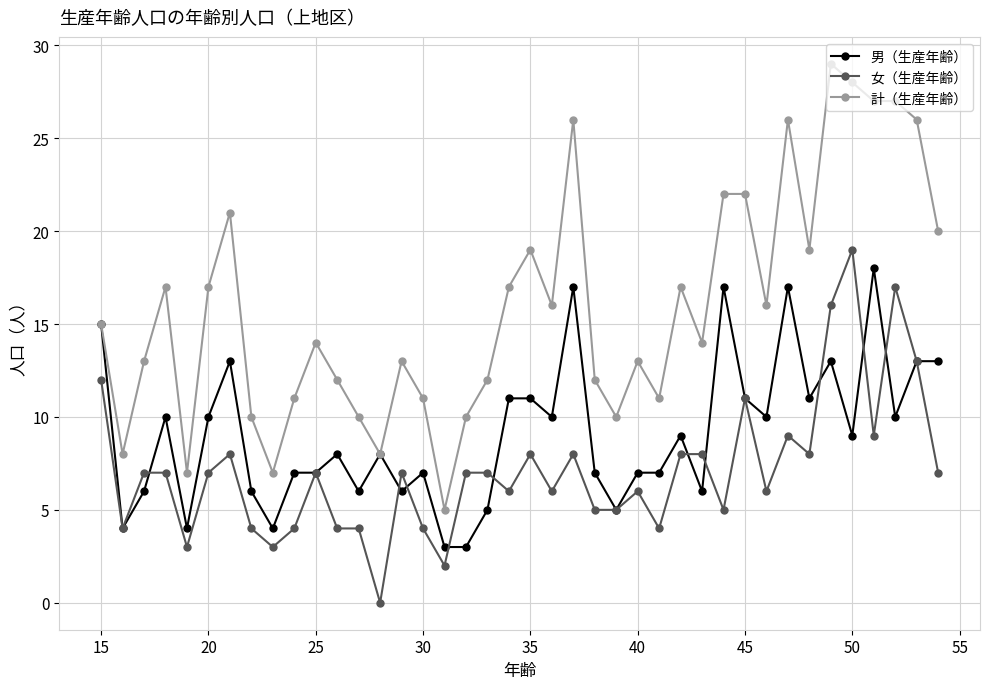

How many positive values does the 女（生産年齢） series have?

39